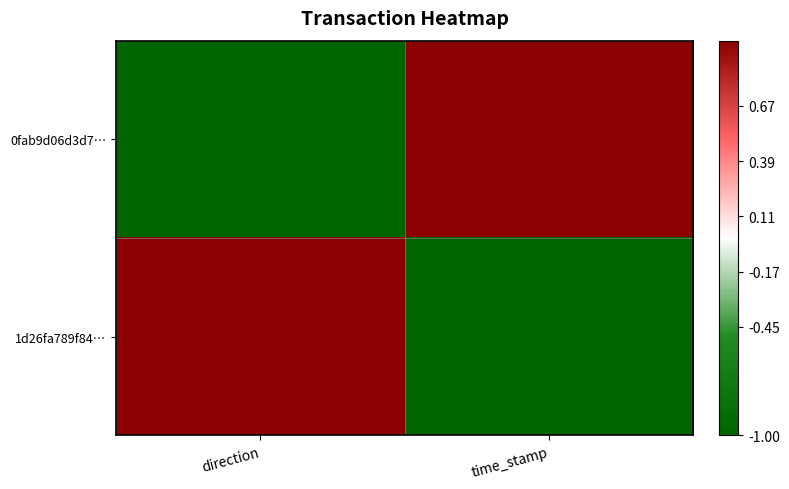

Which series has the largest range (max minus min)?

0fab9d06d3d7…